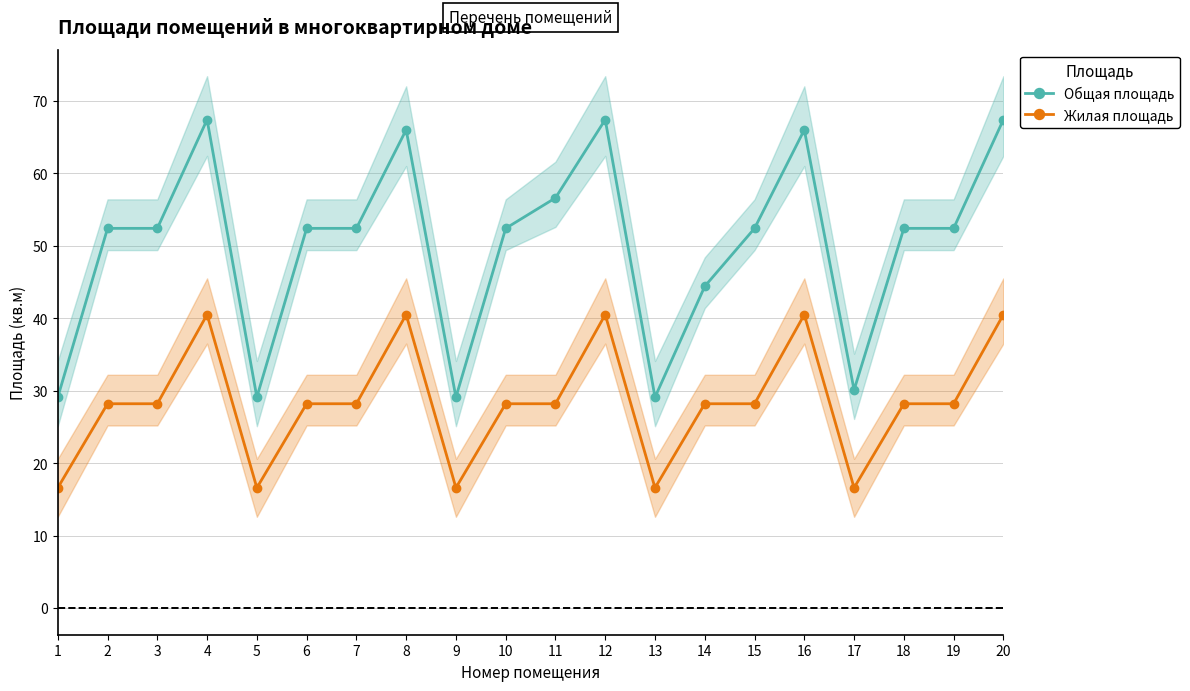

True or false: Жилая площадь and Общая площадь cross at least once.

False